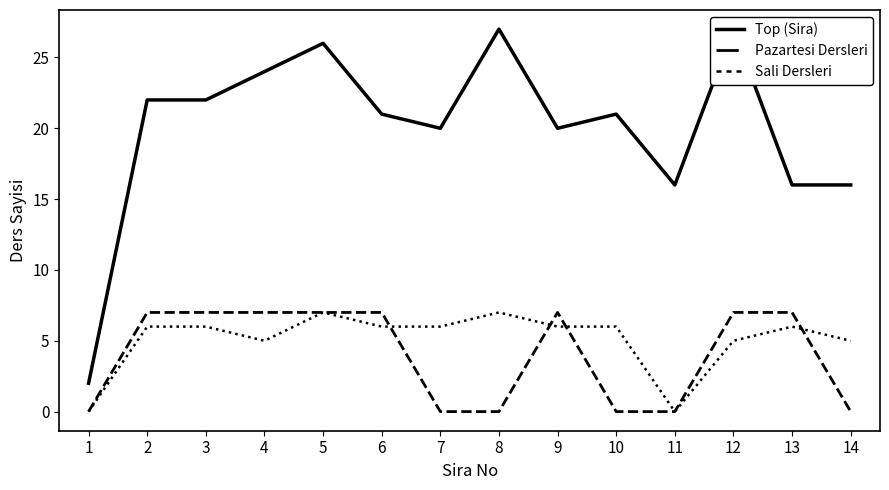

Which has a higher value, 10 or 2?

2